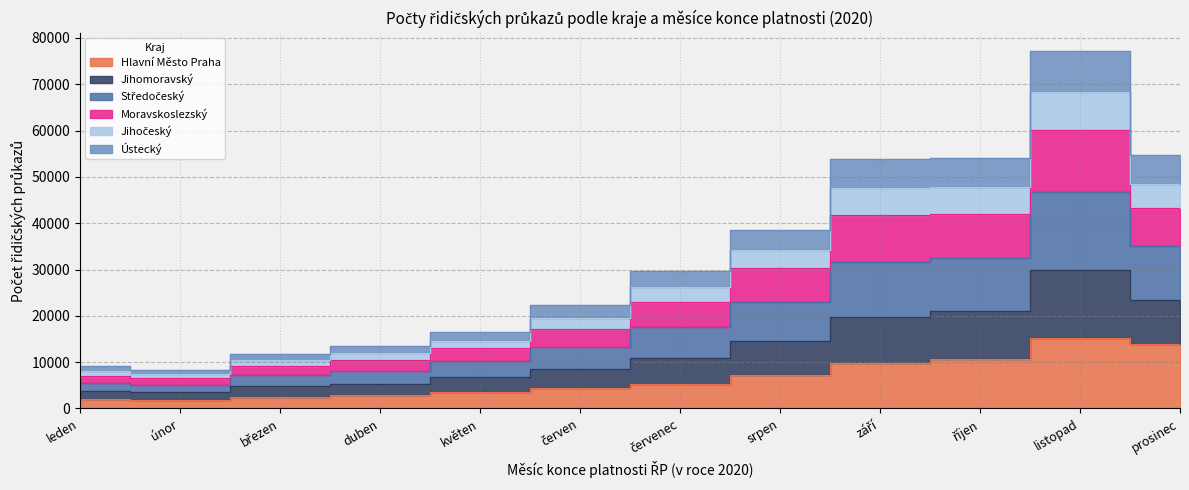

At which category does Jihomoravský reach its first local valley?

únor